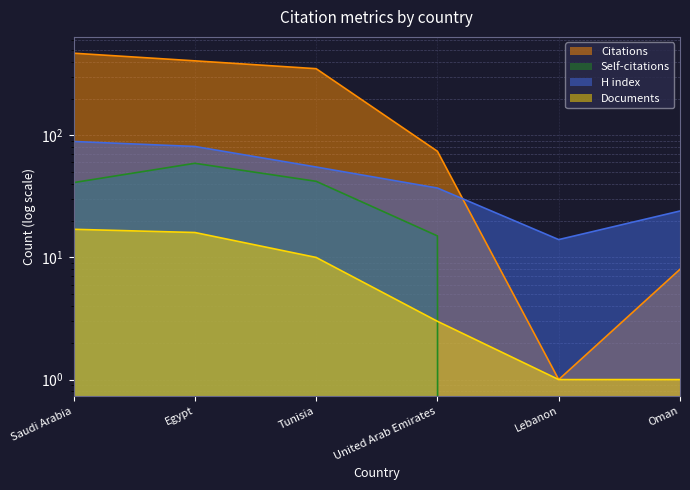

True or false: Documents has a value of 3 at United Arab Emirates.

True